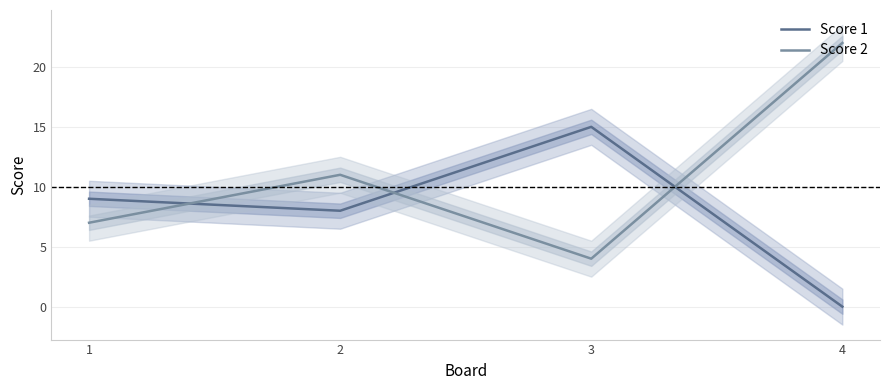

True or false: Score 2 and Score 1 intersect in this chart.

True